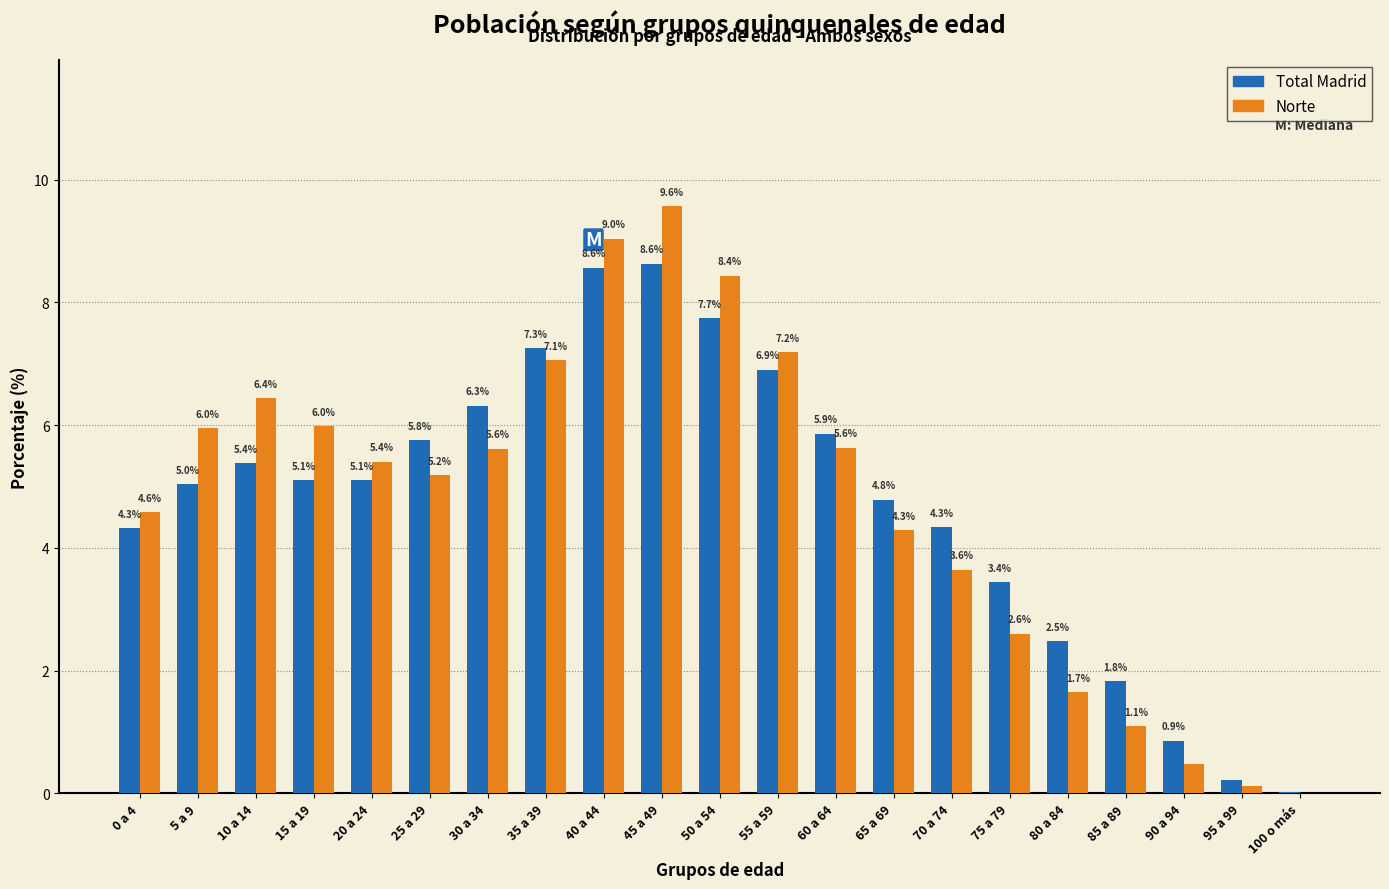

Which series changed the most between 30 a 34 and 80 a 84?

Norte